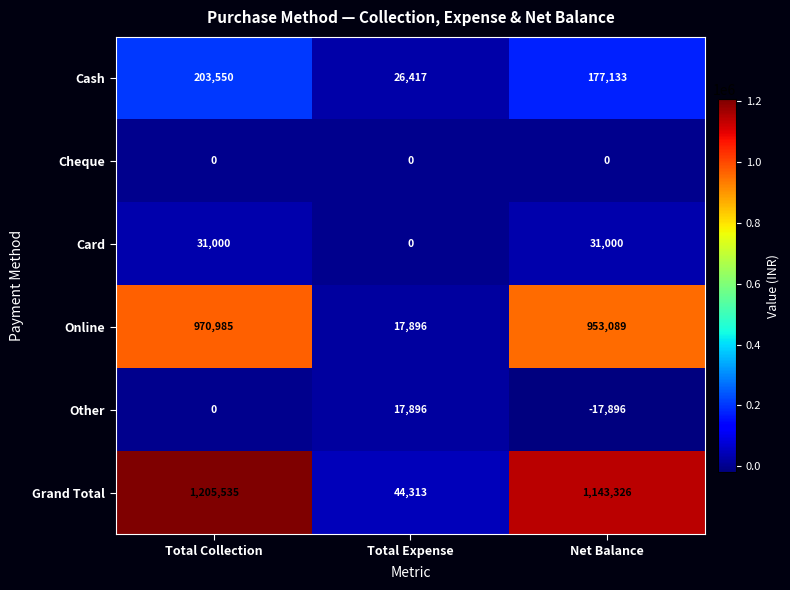

How many categories are shown in the chart?

3